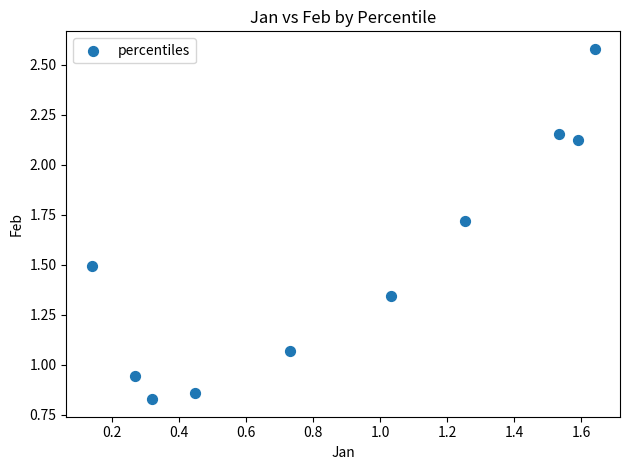

What is the range of Y values (max minus min)?

1.8